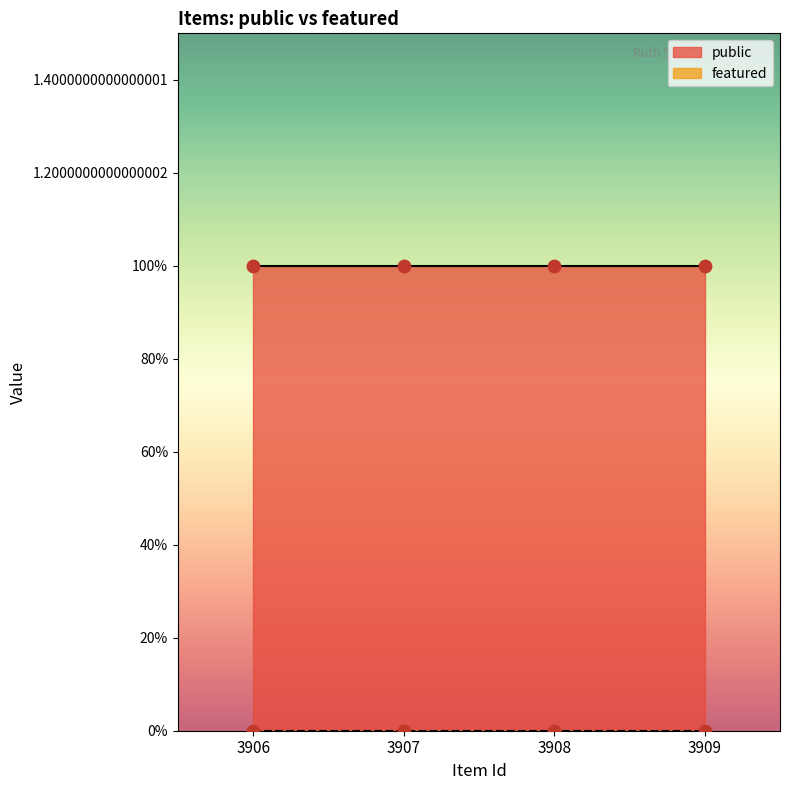

Which series contains the lowest Y value?

featured